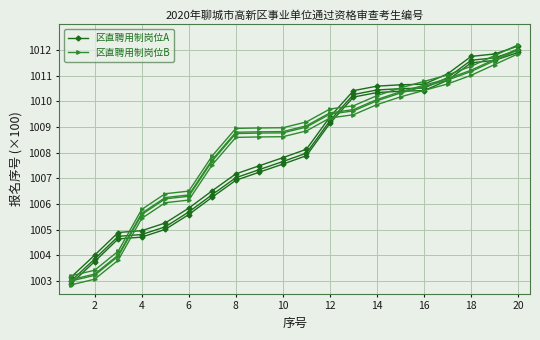

List the series in order of their peak value, highest first.

区直聘用制岗位A, 区直聘用制岗位B